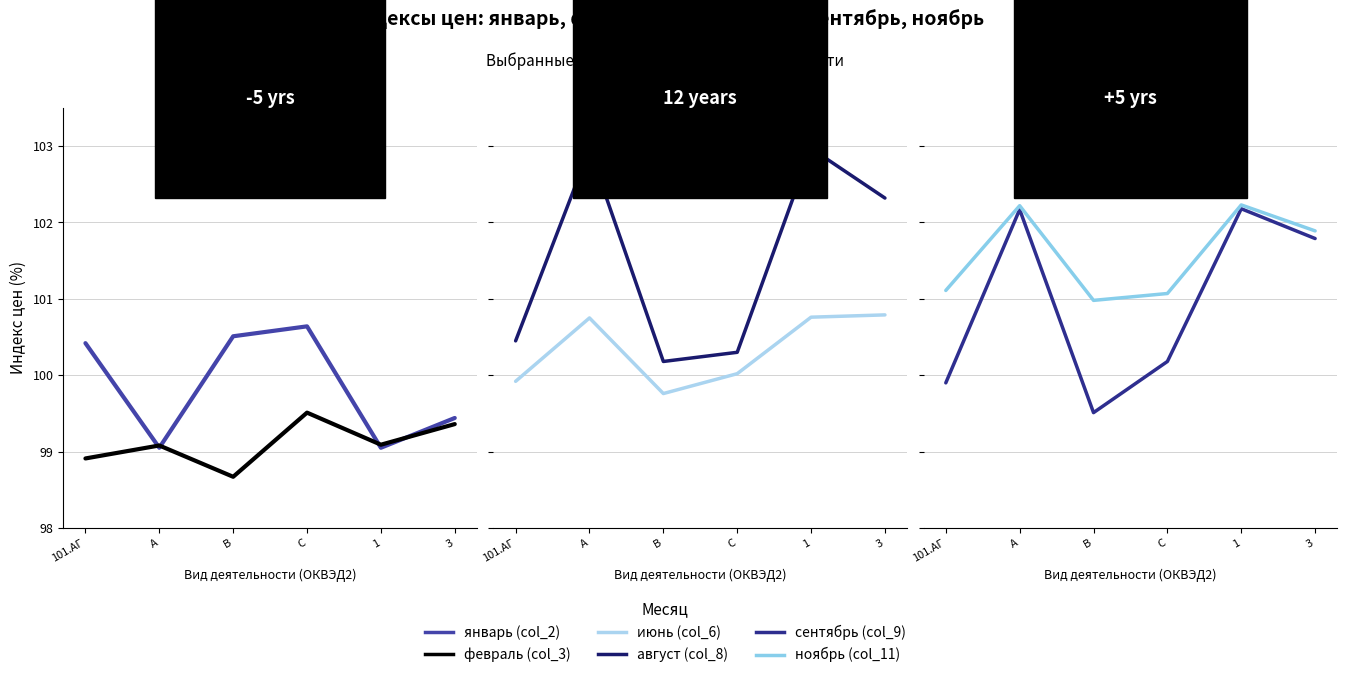

What is the label of the 6th point from the right?

101.АГ